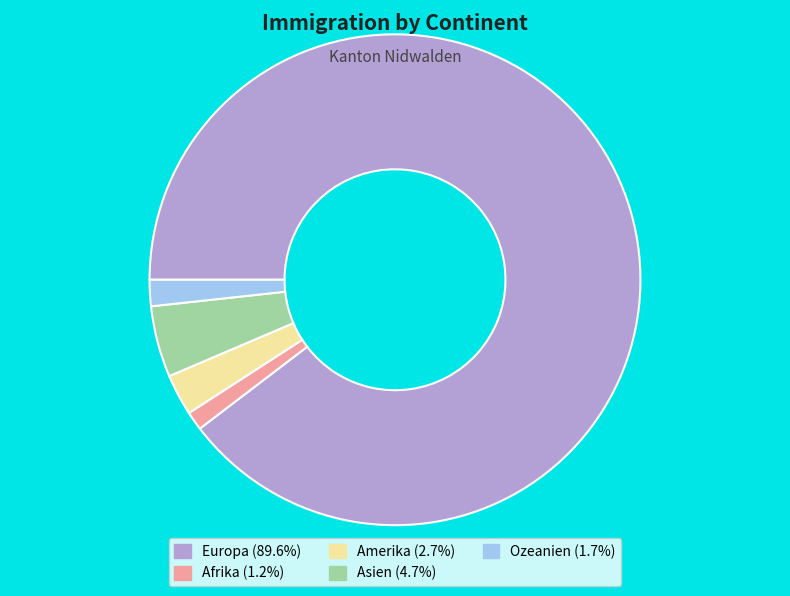

What is the largest slice in the pie chart?

Europa